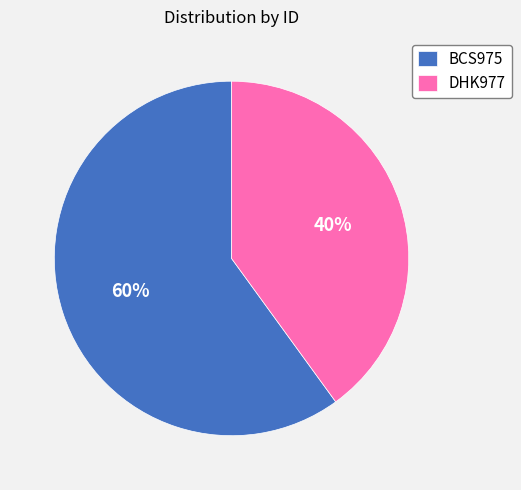

To the nearest percent, what percentage of the pie is DHK977?

40%